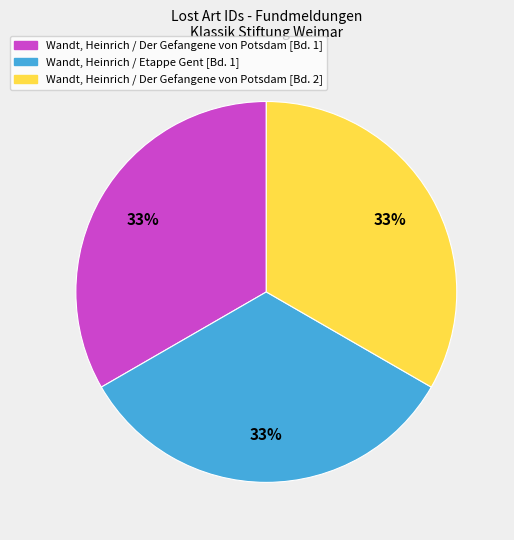

Is it true that Wandt, Heinrich / Der Gefangene von Potsdam [Bd. 2] is 33% of the pie?

True